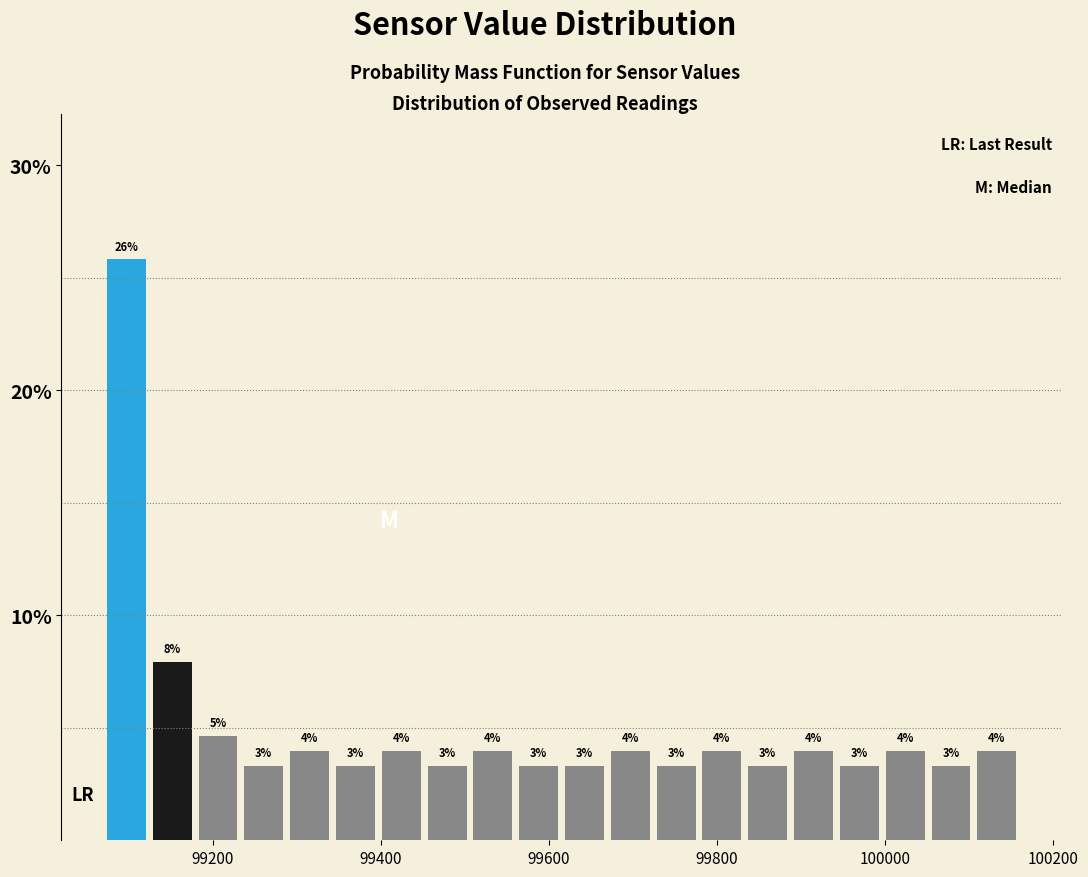

Around what value on the x-axis is the tallest bar? Give the approximate position of its centre, as read against the axis.

99100